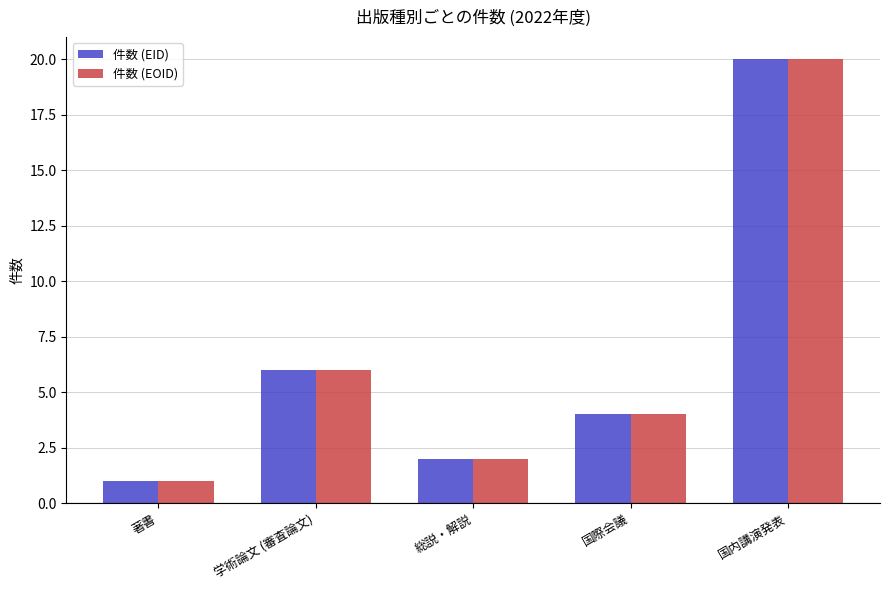

Is it true that 件数 (EOID) equals 10 at 学術論文 (審査論文)?

False